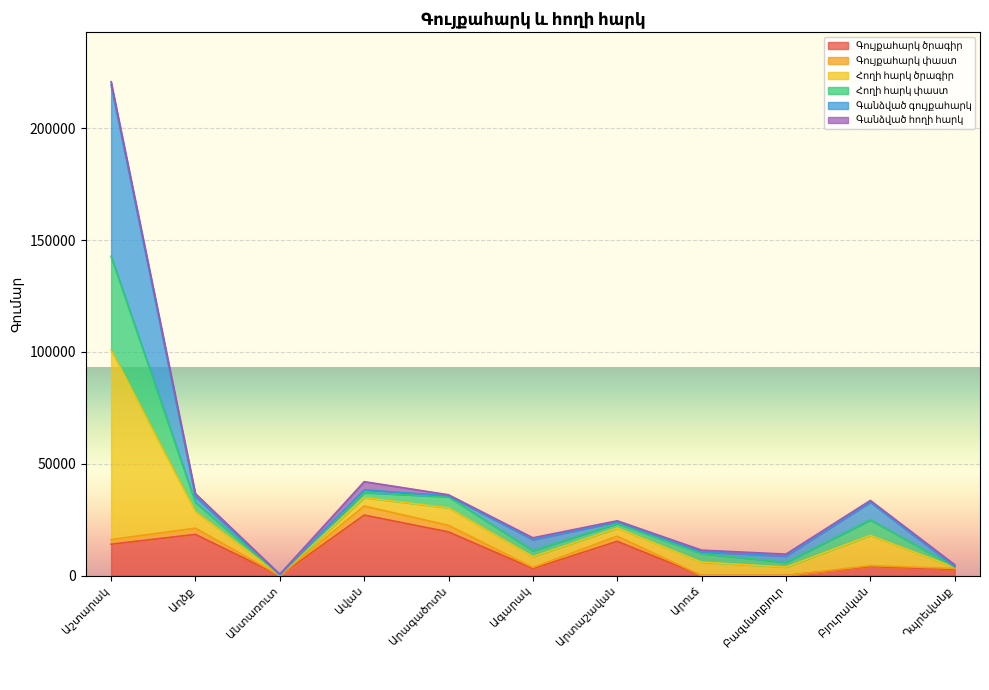

What is the label of the 8th point from the right?

Ավան